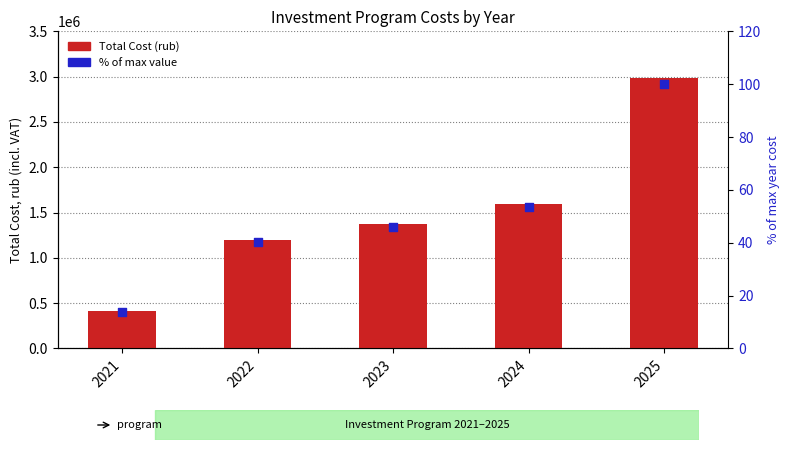

Is the value of % of max value at 2023 greater than the value of Total Cost (rub) at 2021?

No